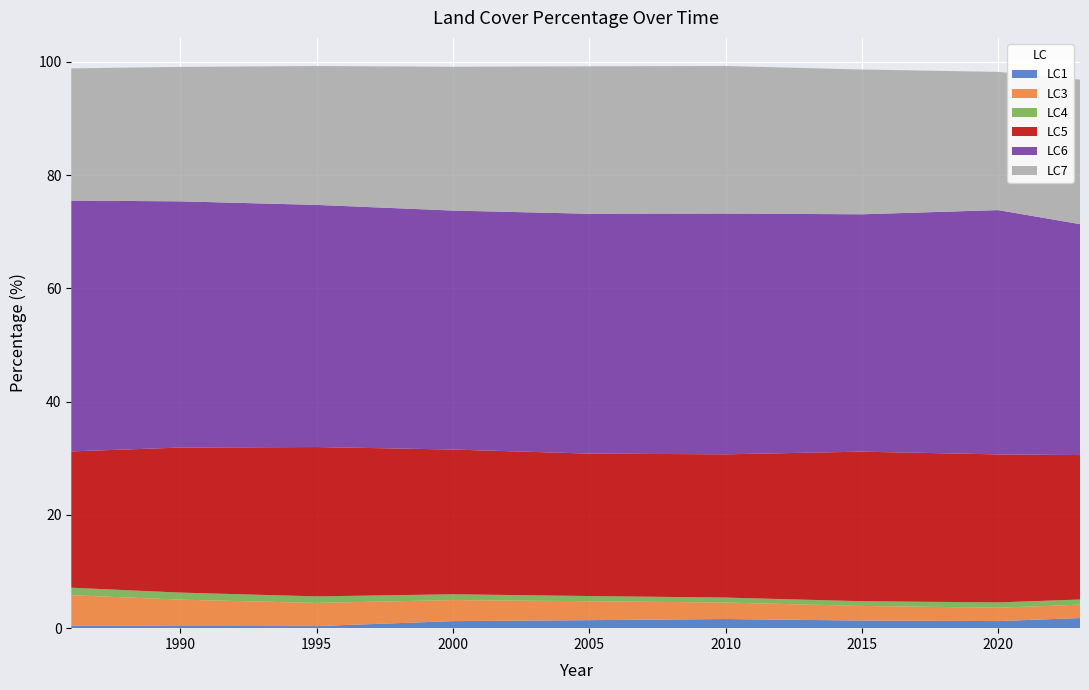

Reading left to right, extract all data points from this chart.

LC1: 1986=0.4	1990=0.4	1995=0.4	2000=1.2	2005=1.4	2010=1.6	2015=1.3	2020=1.3	2023=1.8
LC3: 1986=5.4	1990=4.6	1995=4.1	2000=3.7	2005=3.3	2010=2.9	2015=2.6	2020=2.4	2023=2.4
LC4: 1986=1.3	1990=1.2	1995=1.2	2000=1.0	2005=0.9	2010=0.9	2015=0.8	2020=0.9	2023=0.9
LC5: 1986=24.1	1990=25.6	1995=26.4	2000=25.6	2005=25.2	2010=25.3	2015=26.4	2020=26.1	2023=25.5
LC6: 1986=44.3	1990=43.5	1995=42.8	2000=42.2	2005=42.4	2010=42.5	2015=41.9	2020=43.1	2023=40.8
LC7: 1986=23.4	1990=23.7	1995=24.5	2000=25.4	2005=26.0	2010=26.1	2015=25.6	2020=24.4	2023=25.5